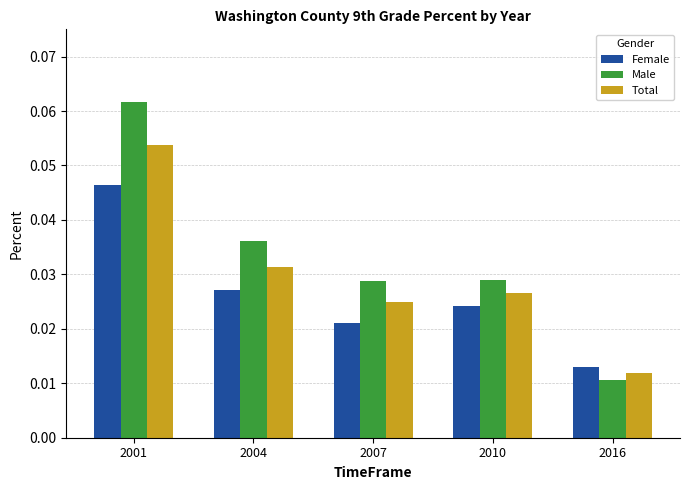

Count the number of categories in the chart.

5